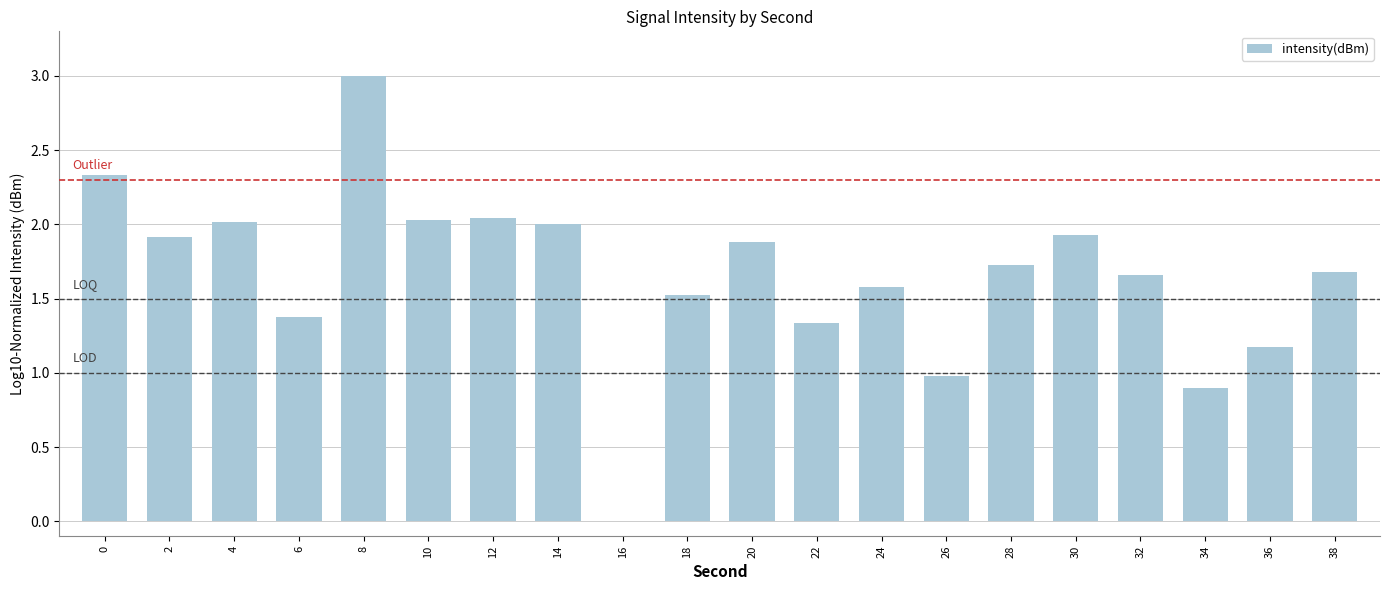

What is the sum of the values at 14 and 4?

4.0